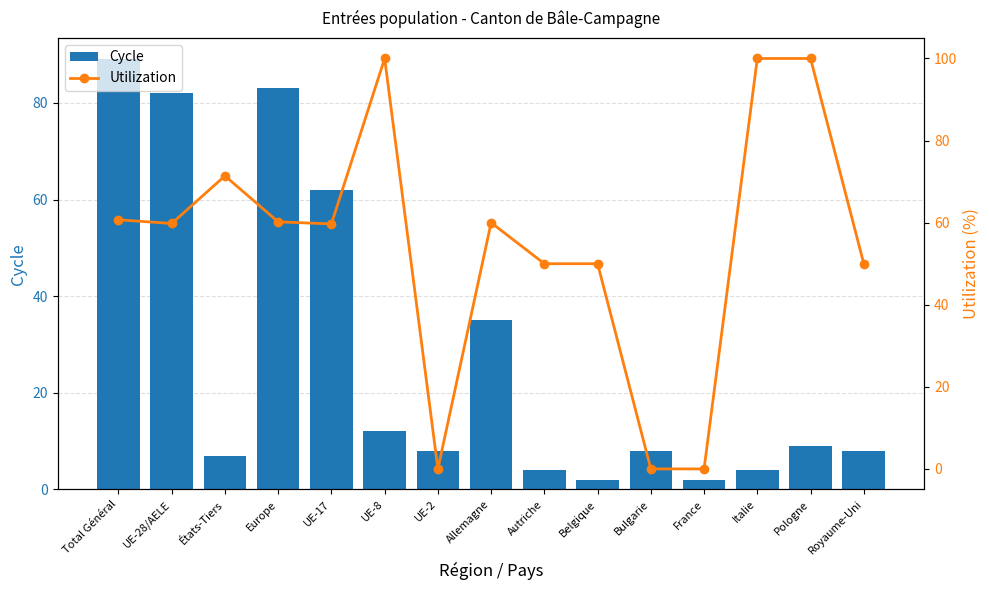

At which category does the chart reach its minimum across all series?

UE-2